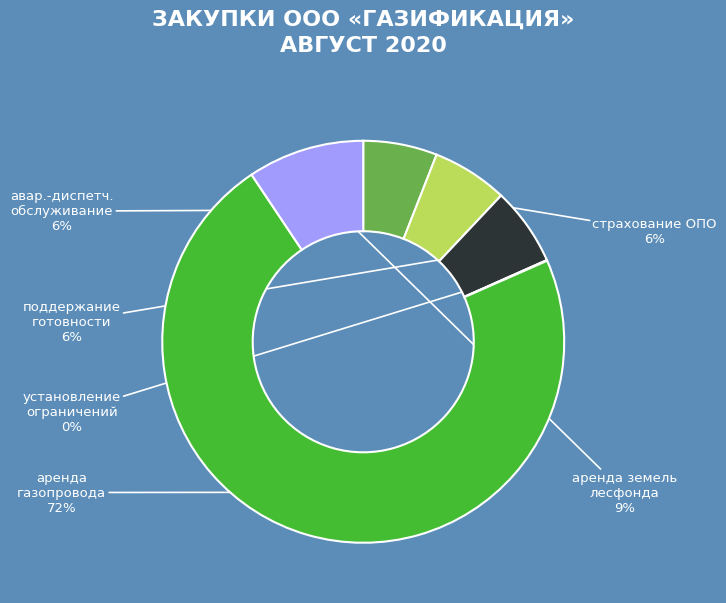

Is there any slice that represents more than half of the pie?

Yes